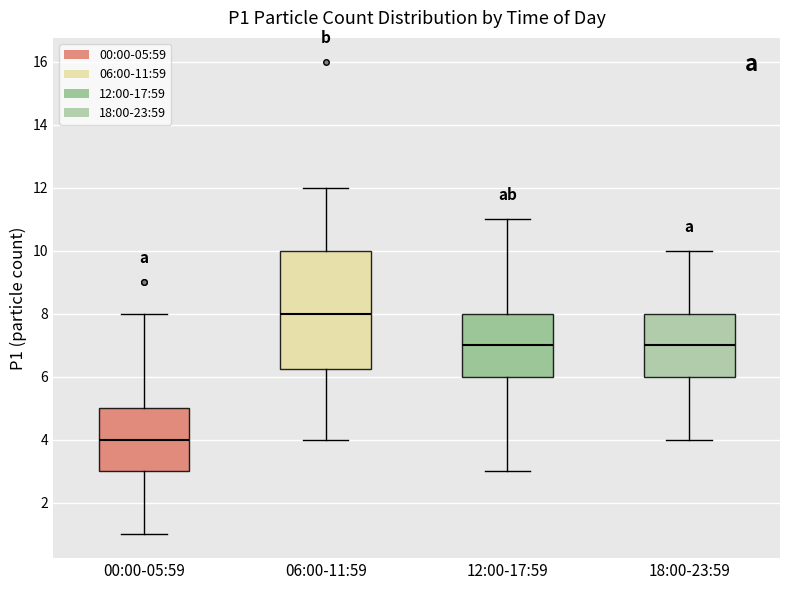

Reading left to right, transcribe this box plot: for each box, give where its median line is, the range the box spans, and where its two whiskers end, as read against the y-axis. The values are not printed on the chart, so give them approximately, as read against the axis.

00:00-05:59: median 4.0, box 3.0 to 5.0, whiskers 1.0 to 8.0
06:00-11:59: median 8.0, box 6.2 to 10.0, whiskers 4.0 to 12.0
12:00-17:59: median 7.0, box 6.0 to 8.0, whiskers 3.0 to 11.0
18:00-23:59: median 7.0, box 6.0 to 8.0, whiskers 4.0 to 10.0